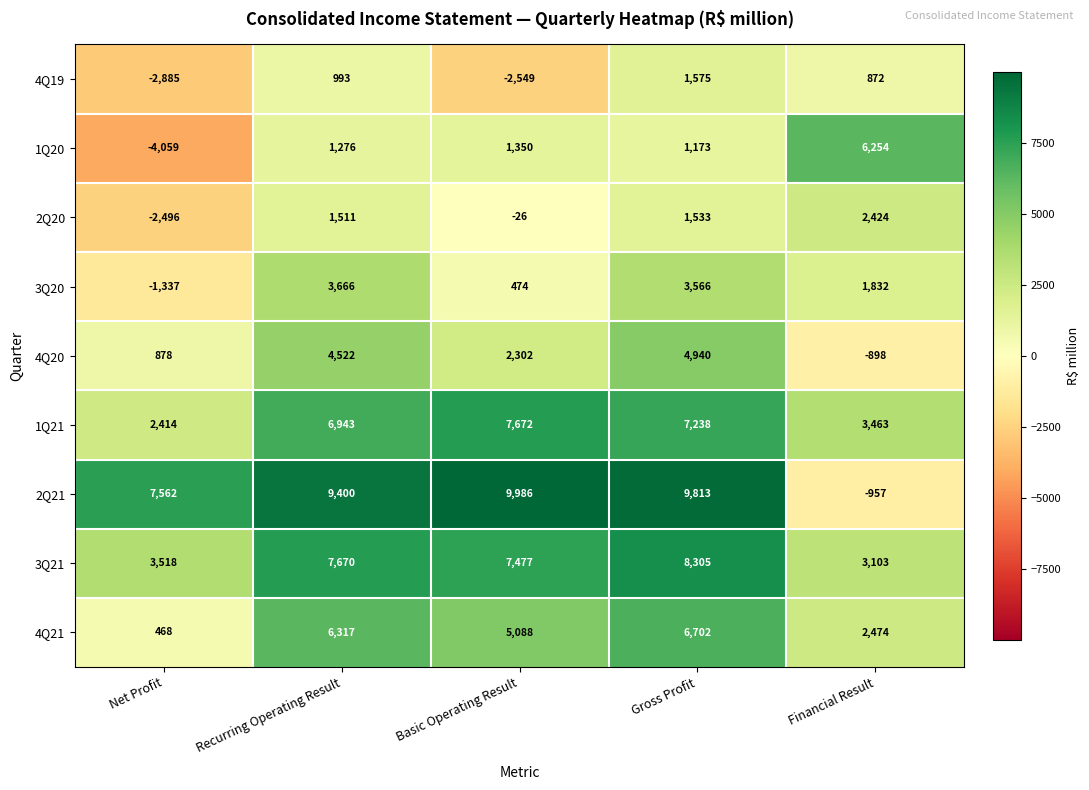

Rank the series at Financial Result from highest to lowest value.

1Q20, 1Q21, 3Q21, 4Q21, 2Q20, 3Q20, 4Q19, 4Q20, 2Q21